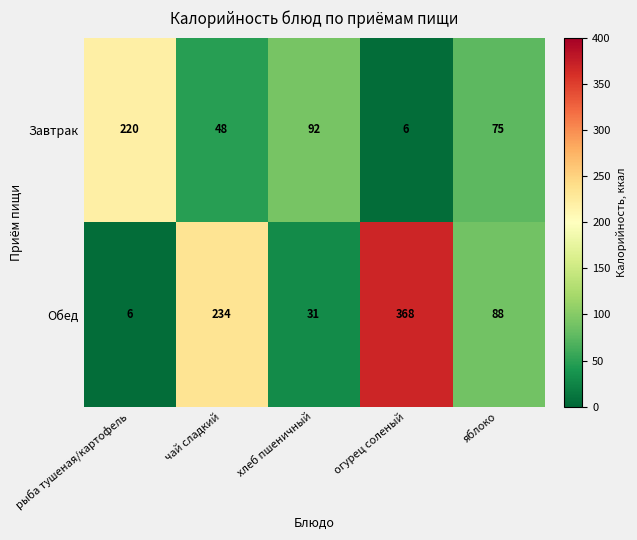

What is the difference between the Завтрак values at рыба тушеная/картофель and огурец соленый?

214